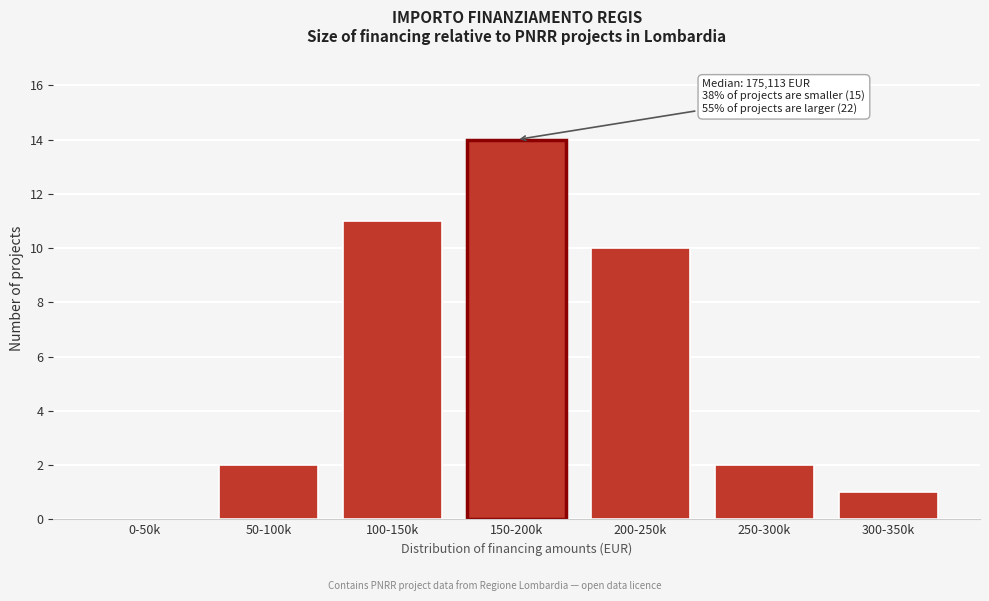

Reading right to left, extract all data points from this chart.

300-350k=1	250-300k=2	200-250k=10	150-200k=14	100-150k=11	50-100k=2	0-50k=0